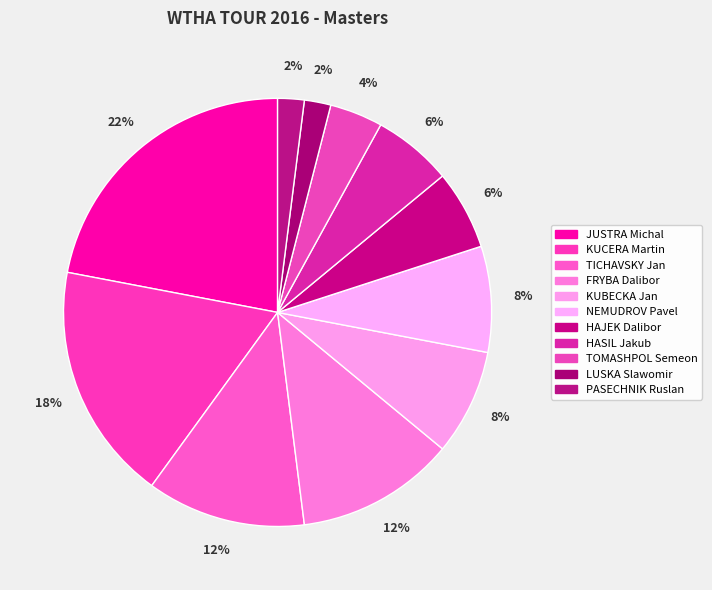

How many segments does this pie chart have?

11